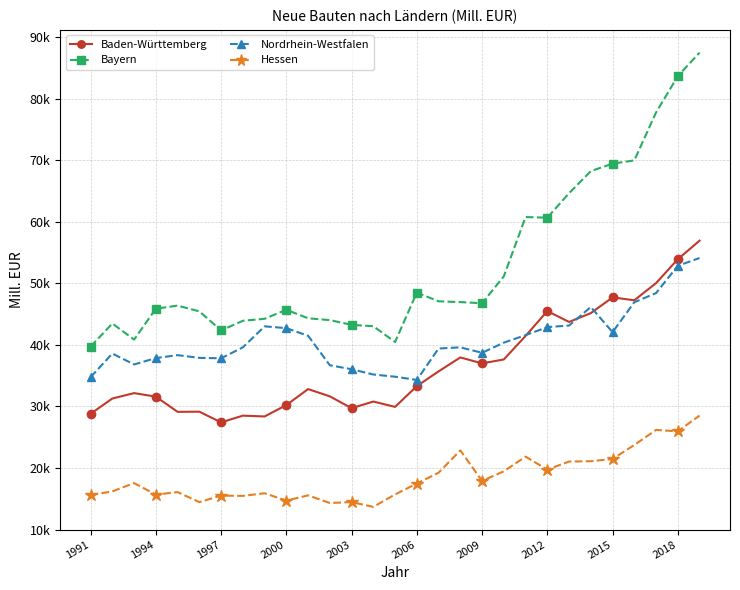

What are all the series names shown in the legend?

Baden-Württemberg, Bayern, Nordrhein-Westfalen, Hessen